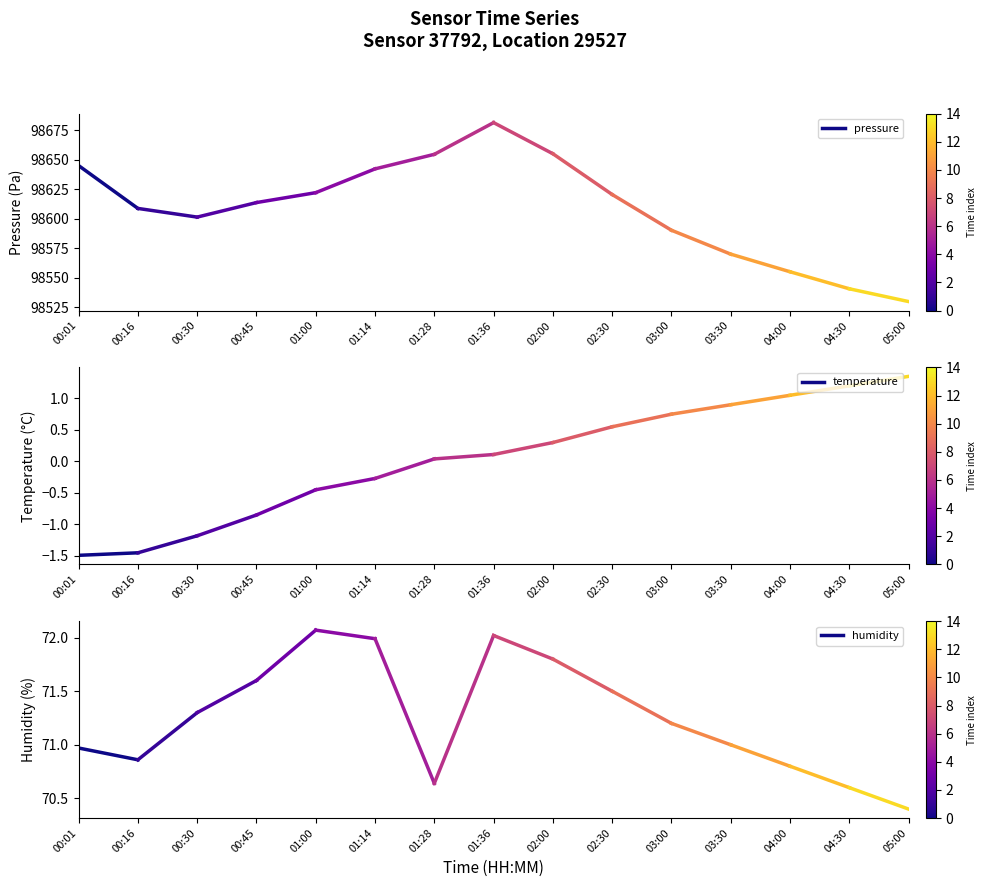

At how many categories does at least one series exceed 17818?

2